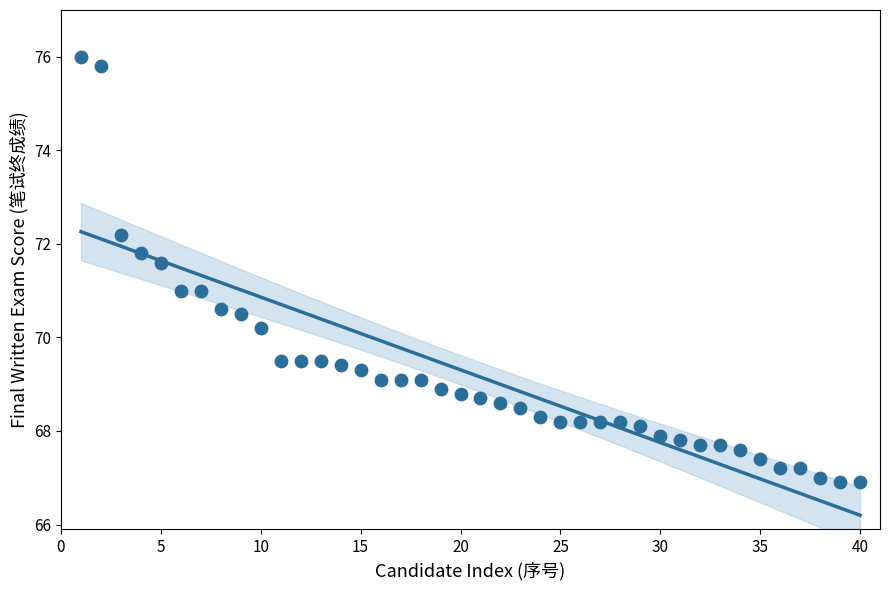

What is the range of Y values (max minus min)?

9.1